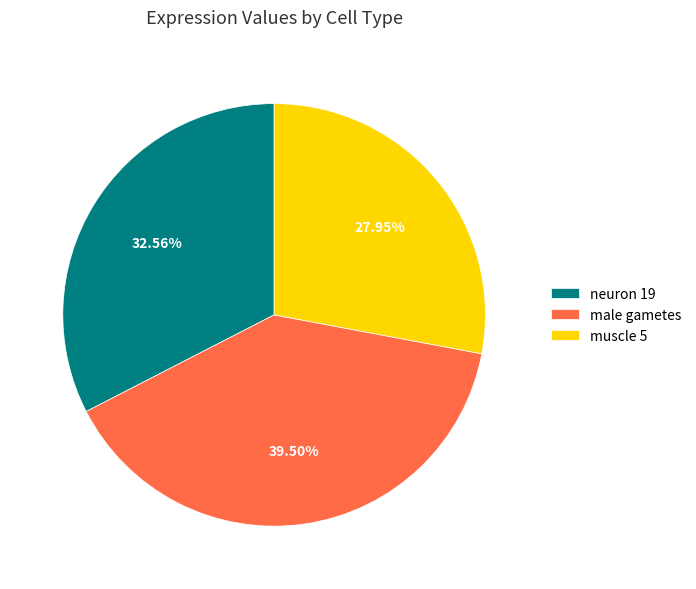

Count the number of slices in the pie.

3